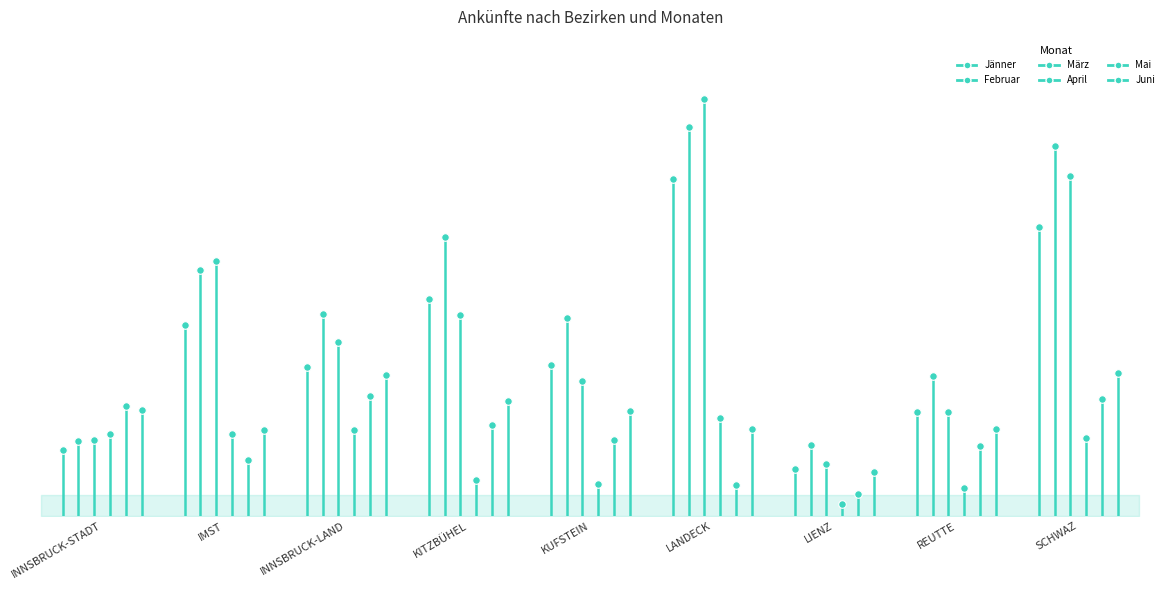

Which series has the widest spread of Y values?

März